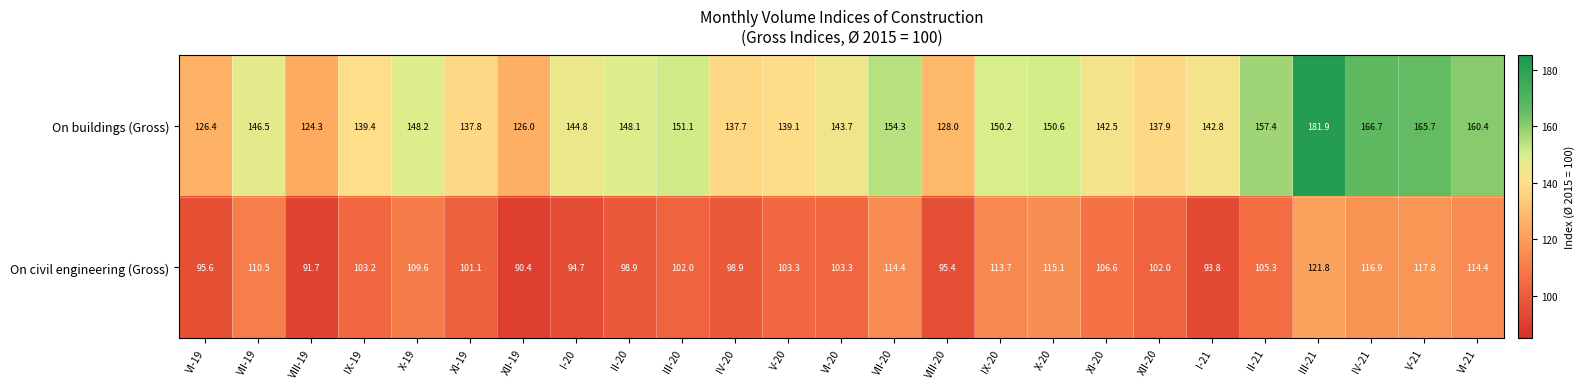

Between III-20 and X-20, which series saw the biggest shift?

On civil engineering (Gross)